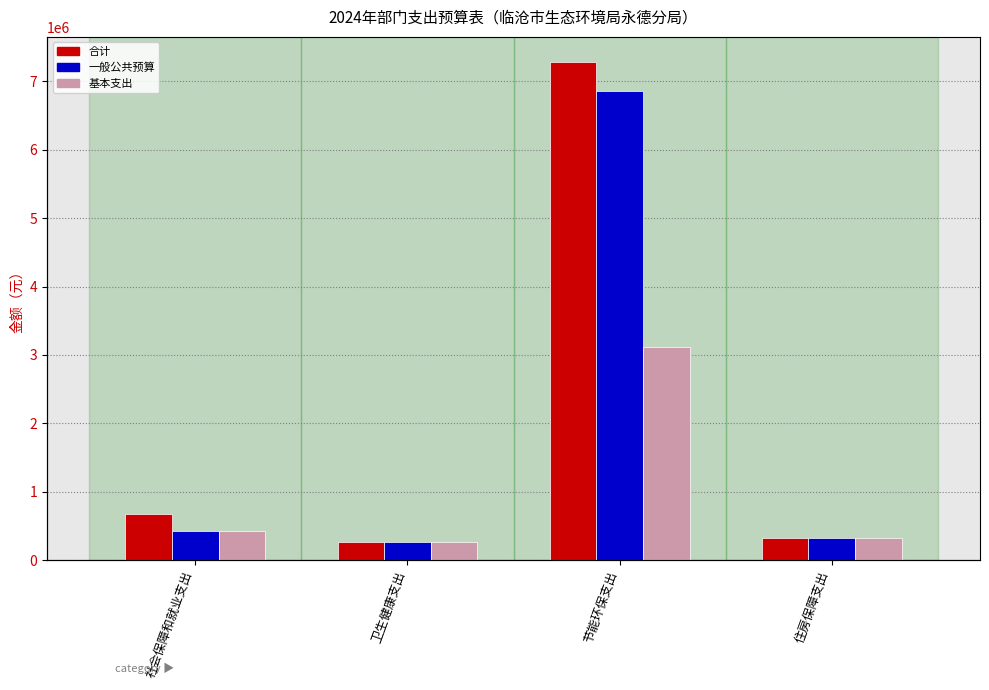

What is the approximate value of 一般公共预算 at 卫生健康支出?

257679.1